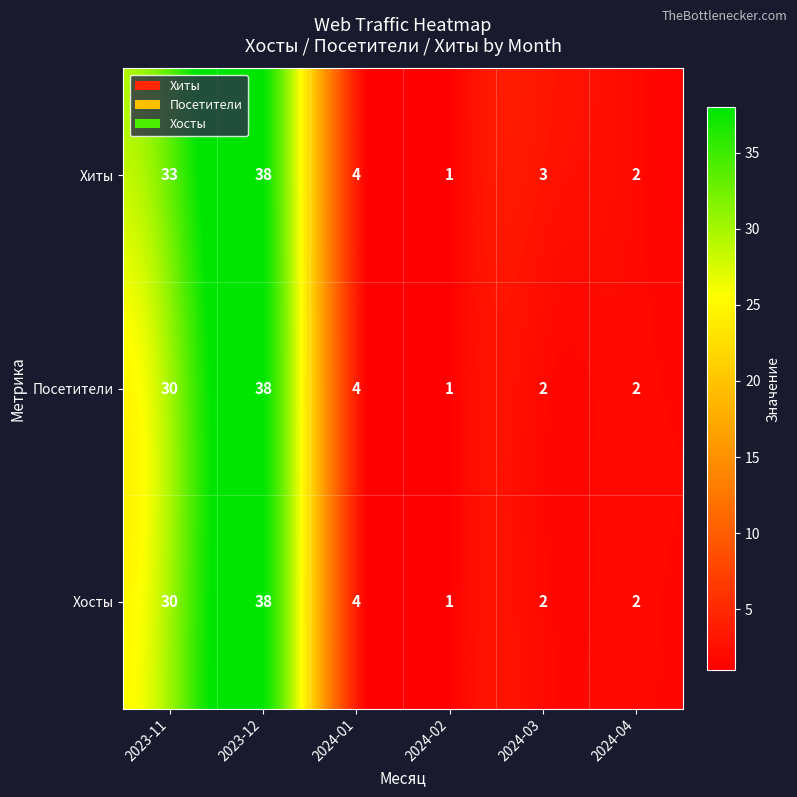

What is the sum of the Хиты values at 2023-11 and 2024-04?

35